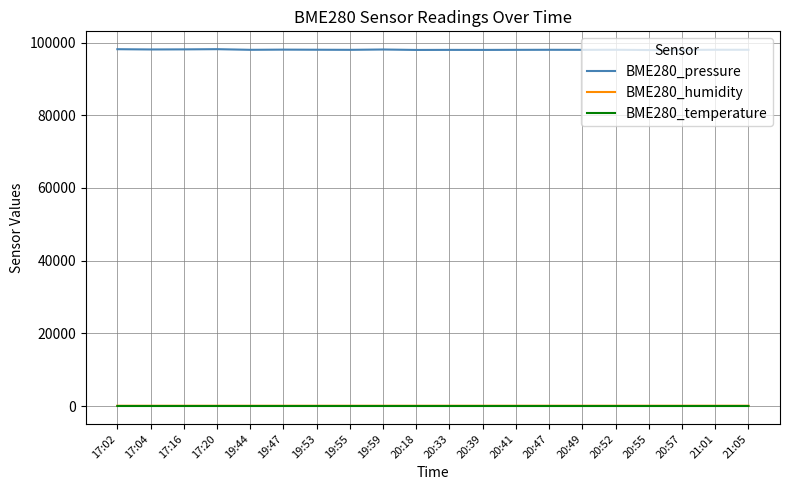

True or false: BME280_humidity and BME280_pressure cross at least once.

False